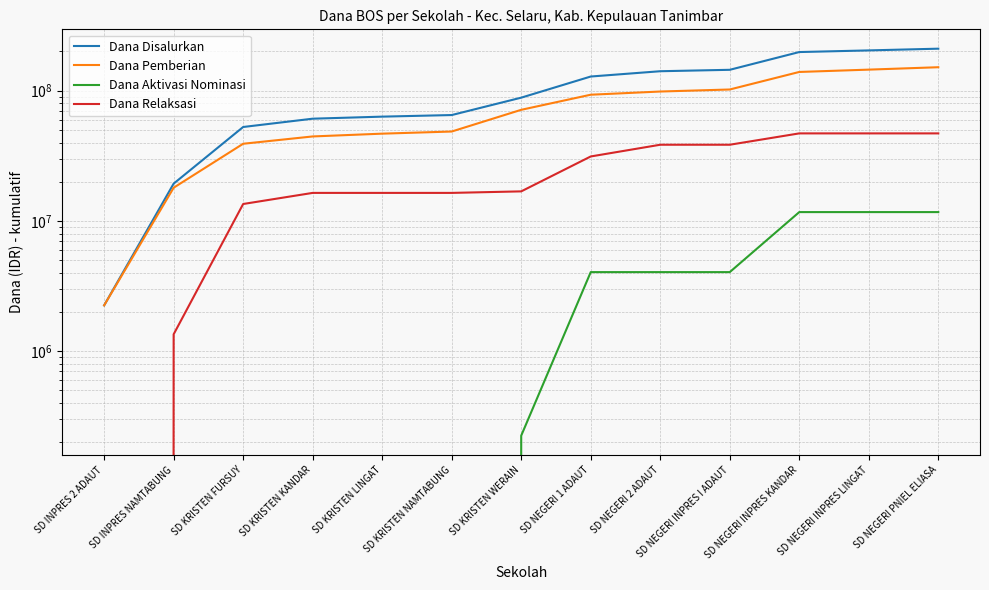

What is the difference between the Dana Pemberian values at SD NEGERI PNIEL ELIASA and SD KRISTEN KANDAR?

106875000